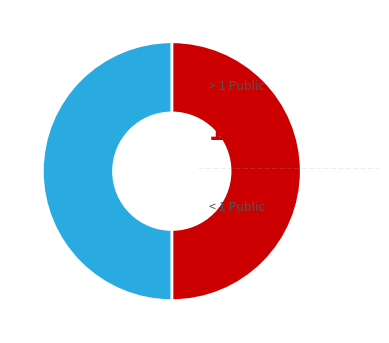

Count the number of slices in the pie.

2